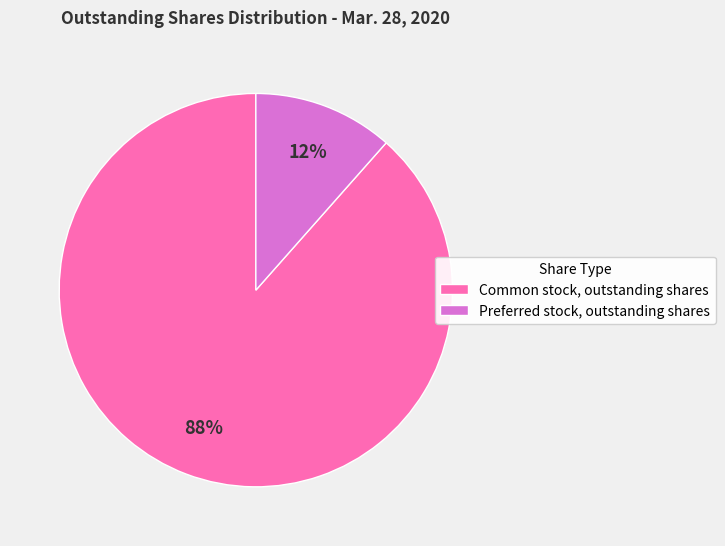

How many segments does this pie chart have?

2